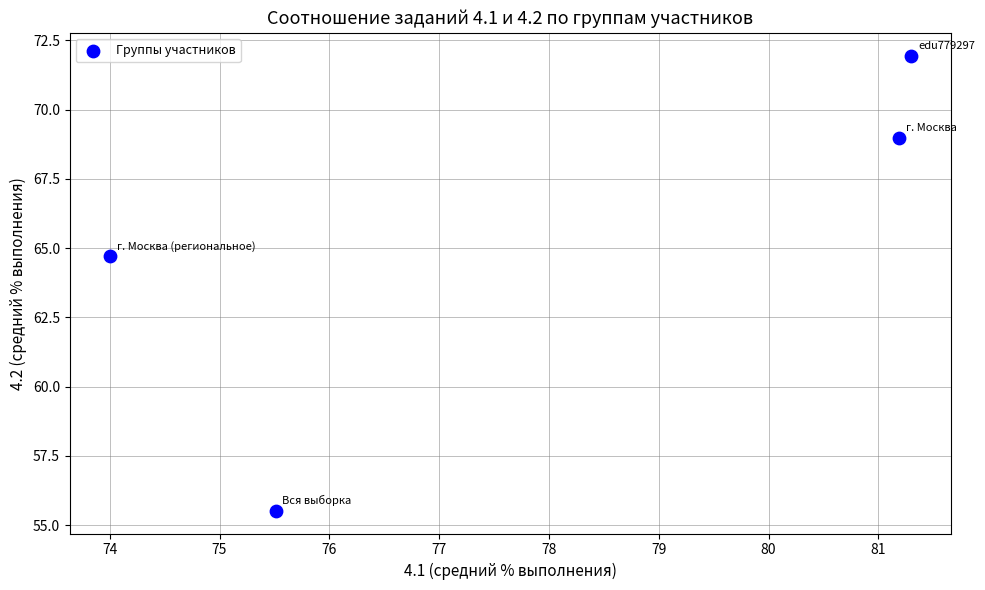

What is the range of X values (max minus min)?

7.3